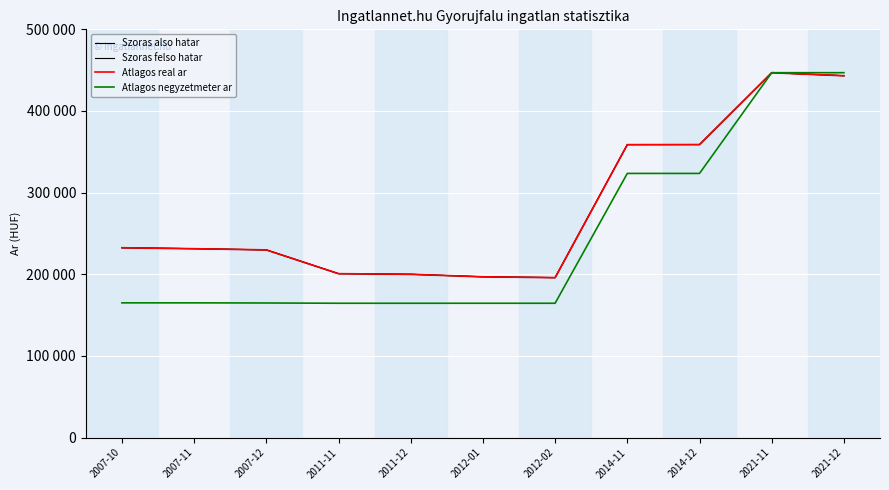

What is the label of the 5th point from the left?

2011-12